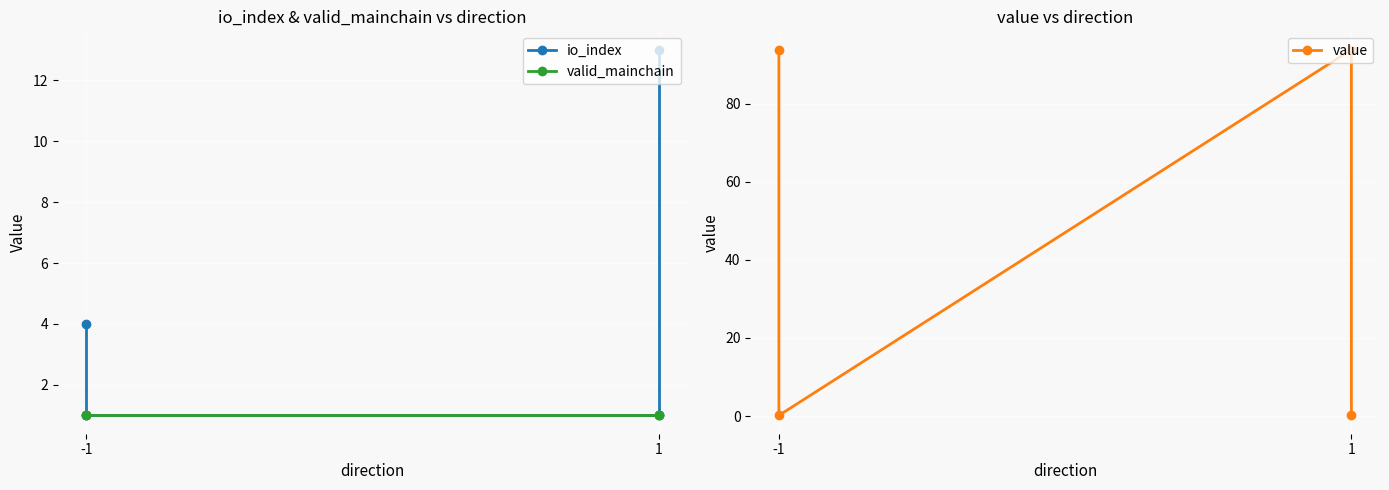

How many intersections are there between value and valid_mainchain?

3